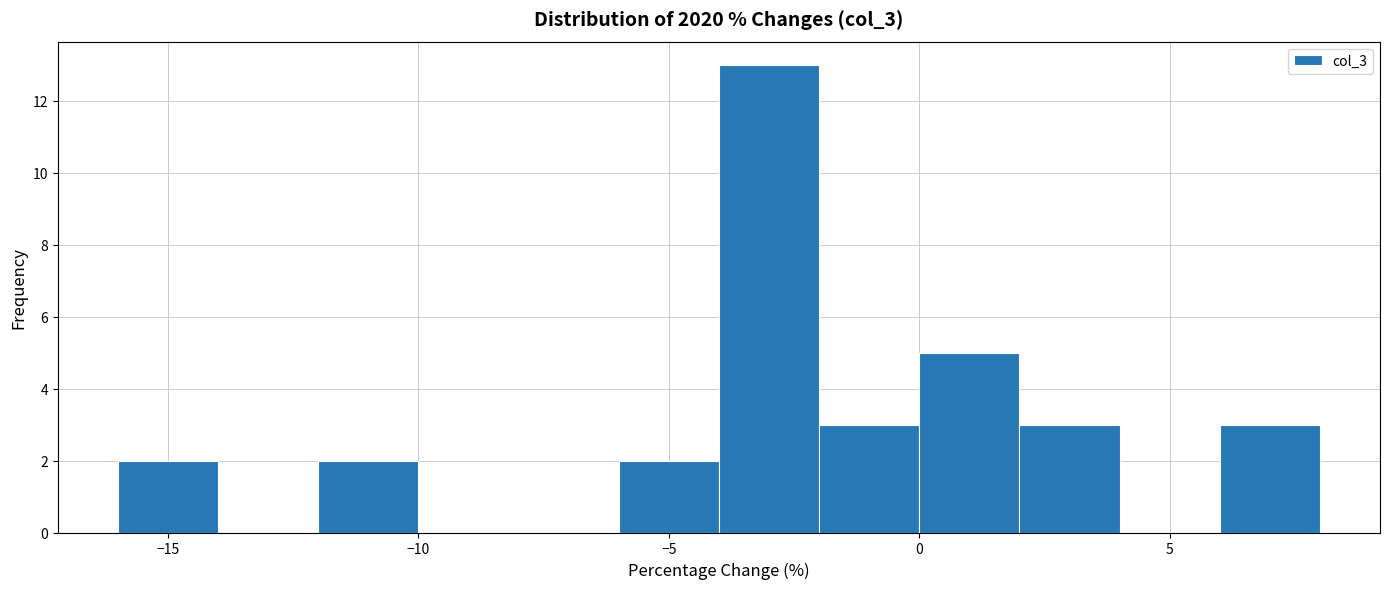

How tall is the bar that spans 0 to 2 on the x-axis? The values are not printed on the chart, so give them approximately, as read against the axis.

5